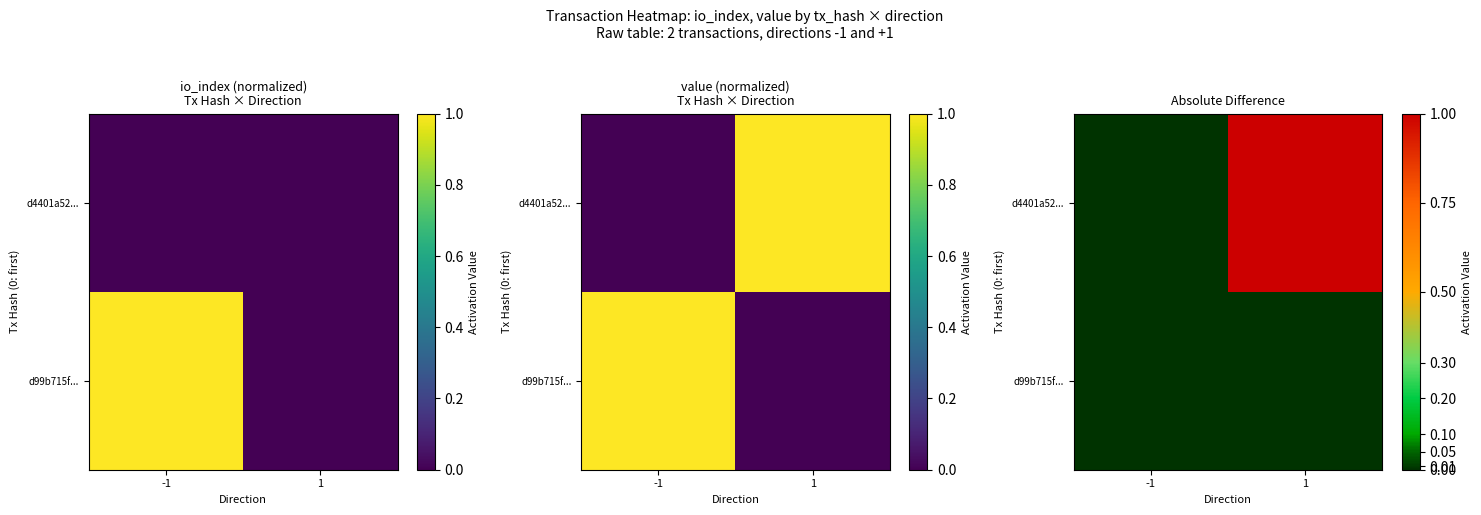

How many series are shown in this chart?

2